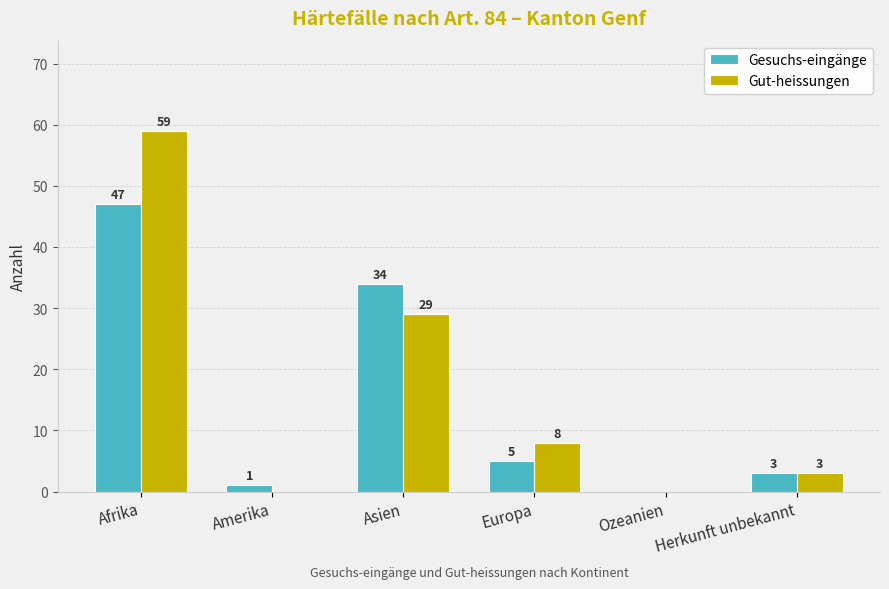

Between Amerika and Europa, which series saw the biggest shift?

Gut-heissungen